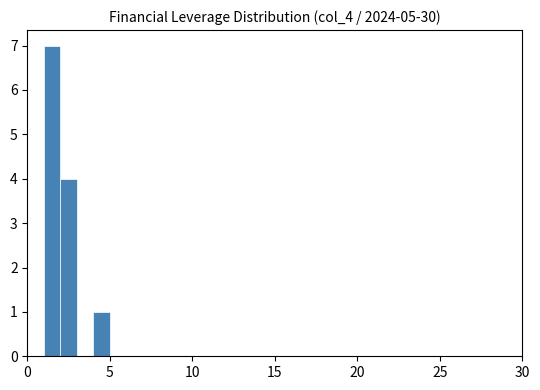

Around what value on the x-axis is the tallest bar? Give the approximate position of its centre, as read against the axis.

1.5